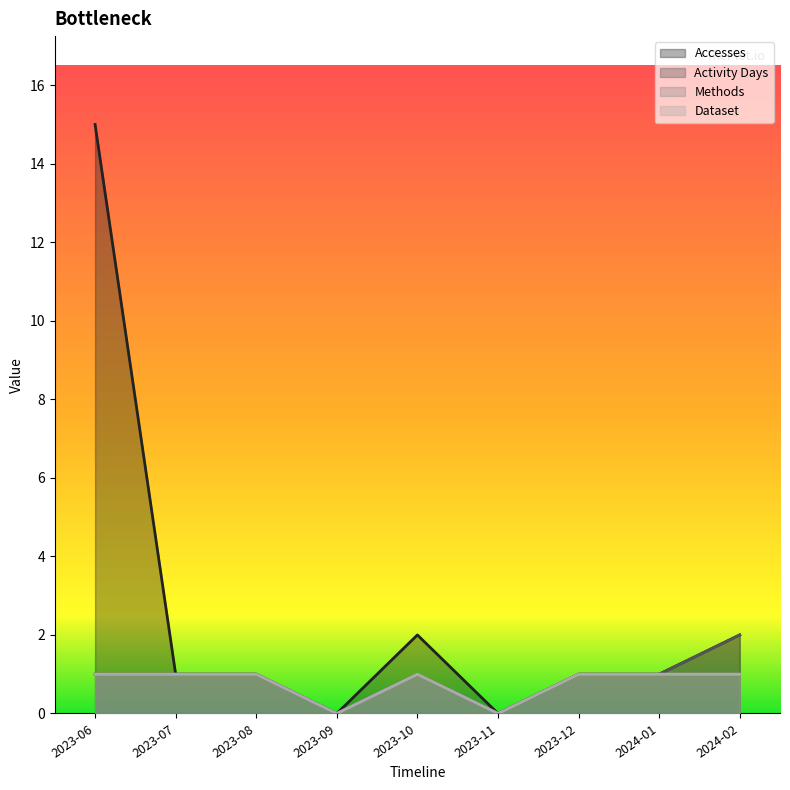

True or false: Activity Days has a value of 1 at 2023-06.

True